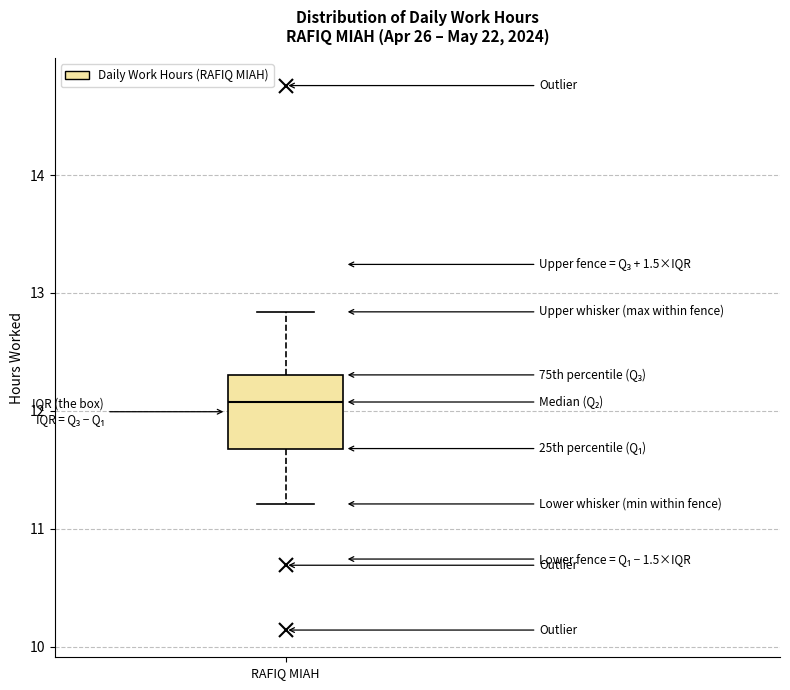

Where does the upper whisker of the box for RAFIQ MIAH end on the y-axis? The values are not printed on the chart, so give them approximately, as read against the axis.

12.8